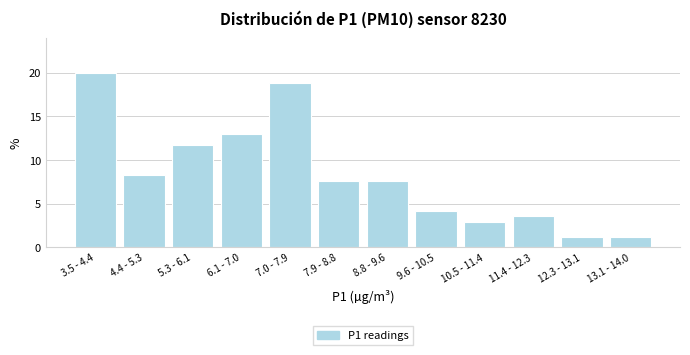

Reading left to right, transcribe all the data shown in this chart.

3.5 - 4.4=20.0	4.4 - 5.3=8.2	5.3 - 6.1=11.8	6.1 - 7.0=12.9	7.0 - 7.9=18.8	7.9 - 8.8=7.6	8.8 - 9.6=7.6	9.6 - 10.5=4.1	10.5 - 11.4=2.9	11.4 - 12.3=3.5	12.3 - 13.1=1.2	13.1 - 14.0=1.2